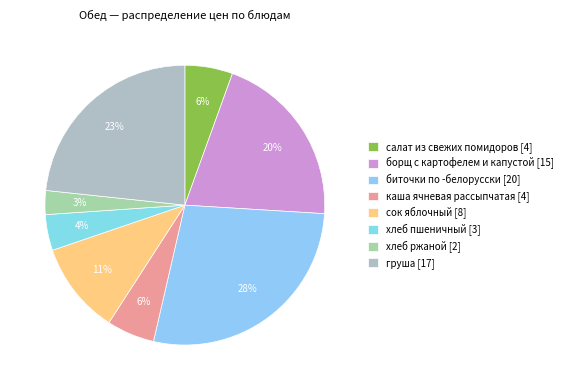

What is the total percentage of сок яблочный and борщ с картофелем и капустой?

31.1%